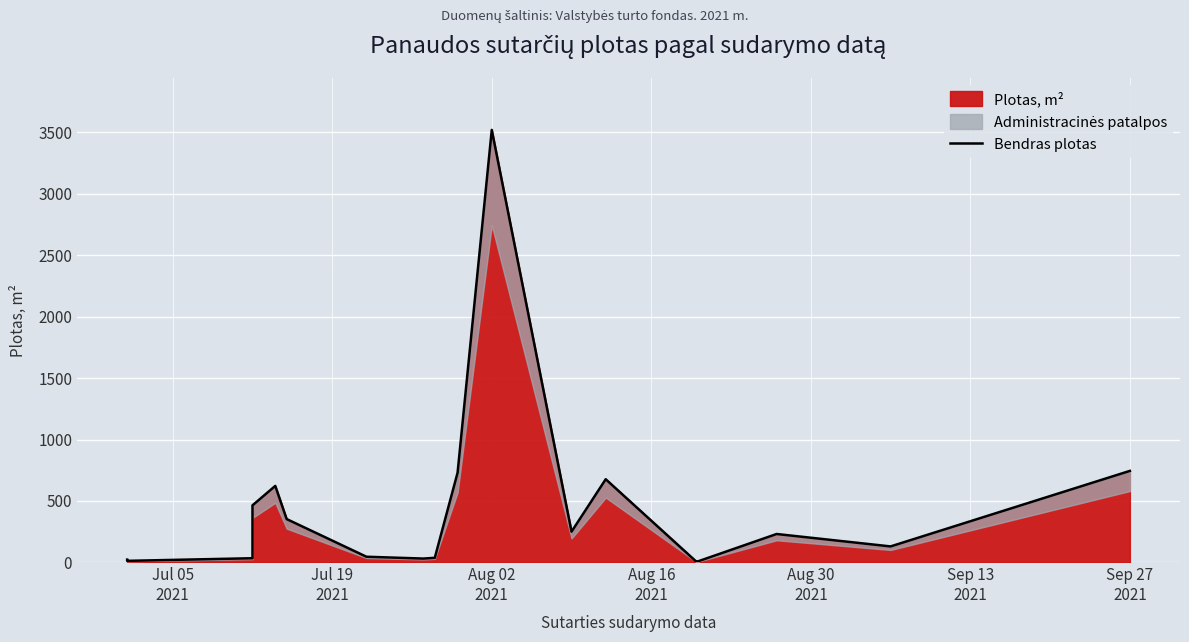

What is the difference between the maximum and minimum values?

3516.9